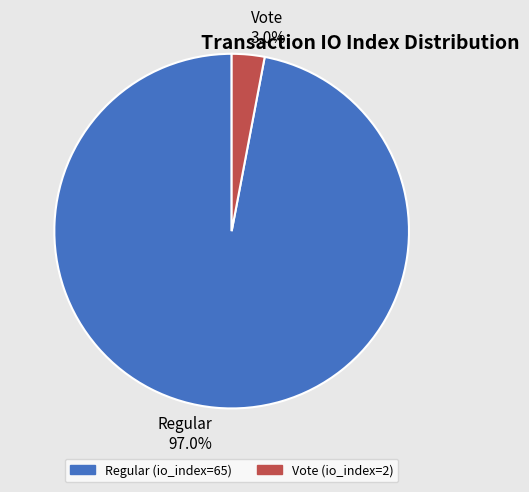

Does any single category account for the majority?

Yes